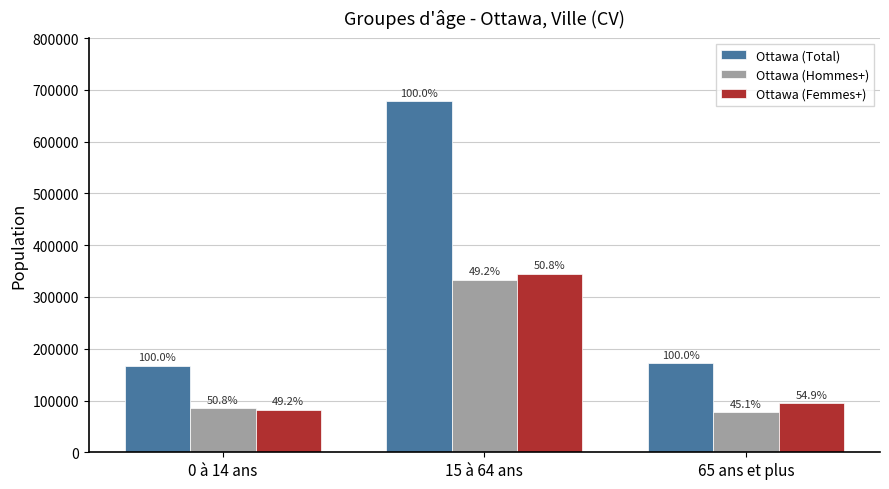

What is the smallest value displayed?

77700